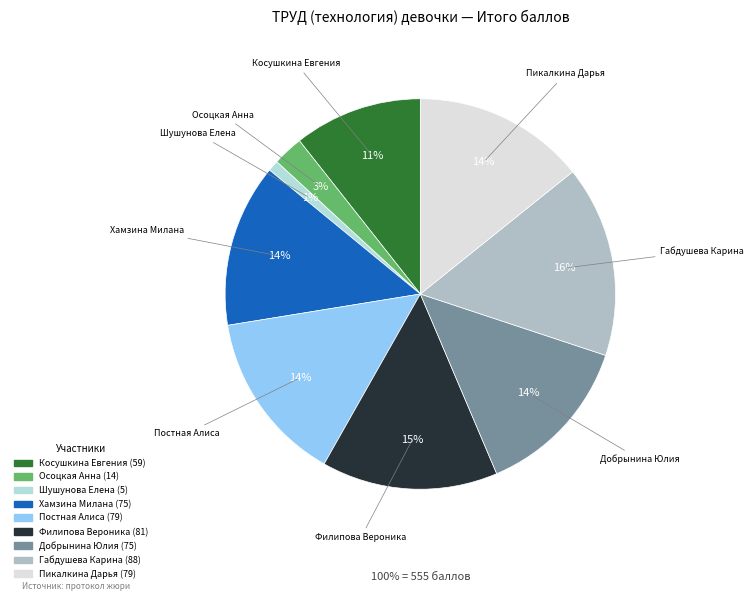

Do Осоцкая Анна and Филипова Вероника together represent more than half of the pie?

No